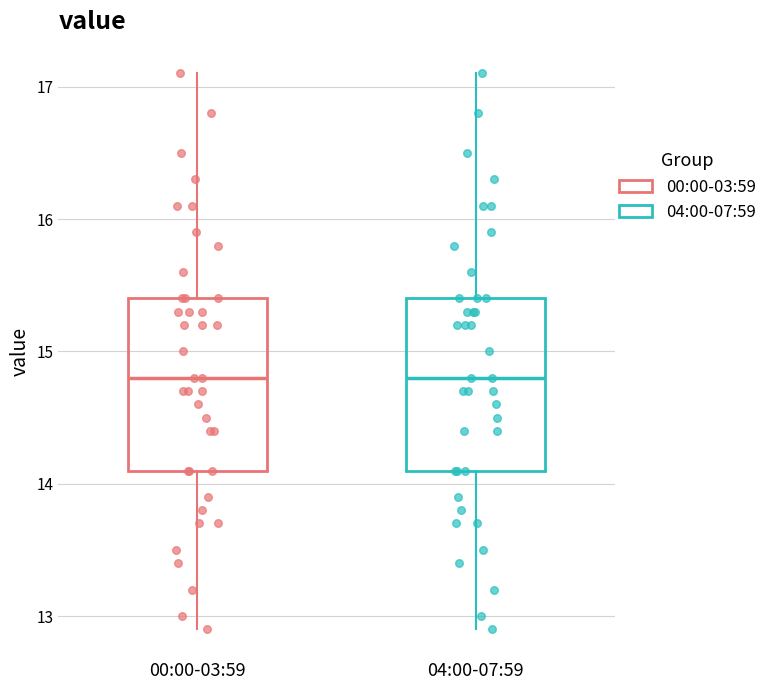

Reading left to right, read every box against the y-axis: the position of its median line, the range the box covers, and the ends of its whiskers. The values are not printed on the chart, so give them approximately, as read against the axis.

00:00-03:59: median 14.8, box 14.1 to 15.4, whiskers 12.9 to 17.1
04:00-07:59: median 14.8, box 14.1 to 15.4, whiskers 12.9 to 17.1